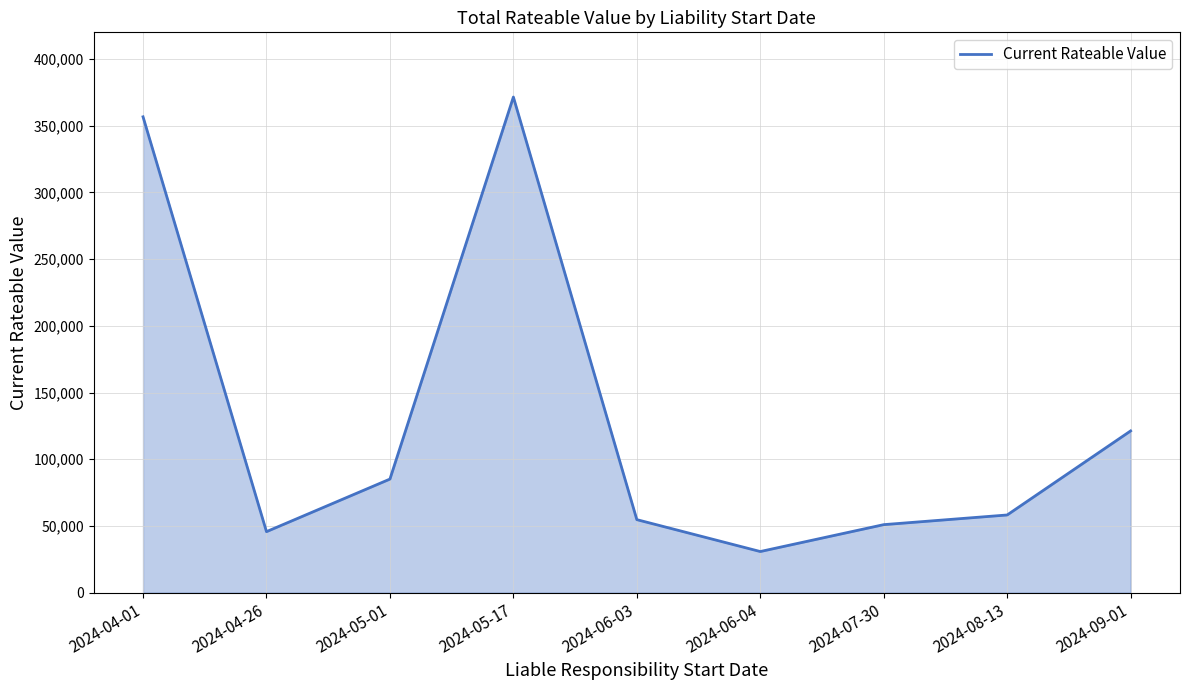

Which category has the lowest value across all series?

2024-06-04